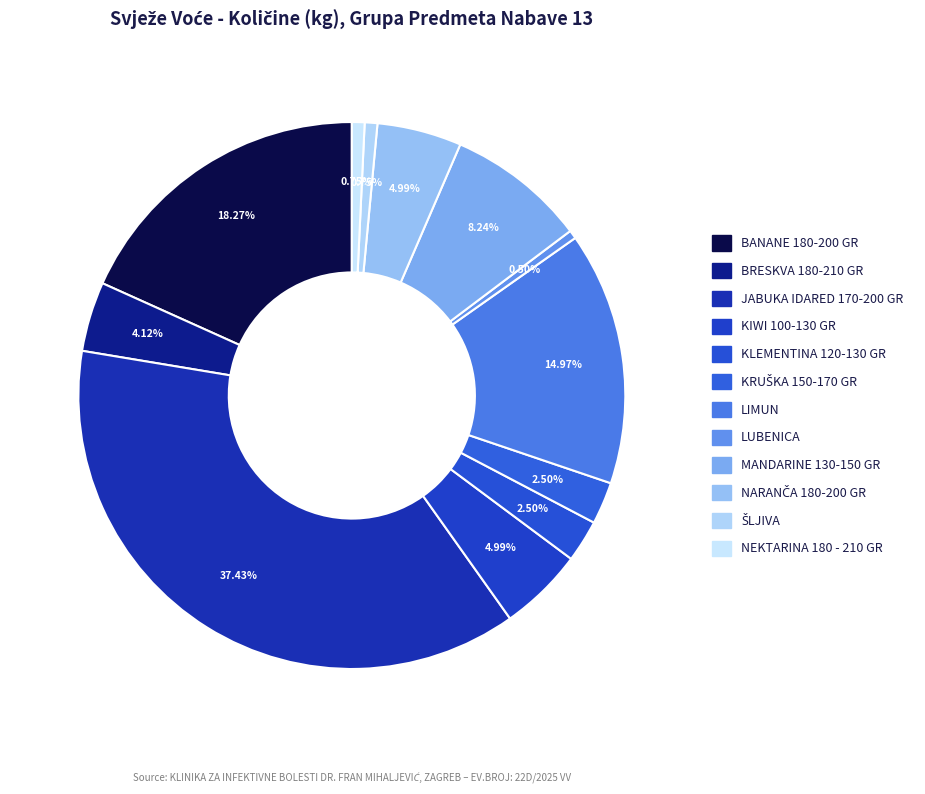

What is the change in value from KRUŠKA 150-170 GR to NEKTARINA 180 - 210 GR?

-70